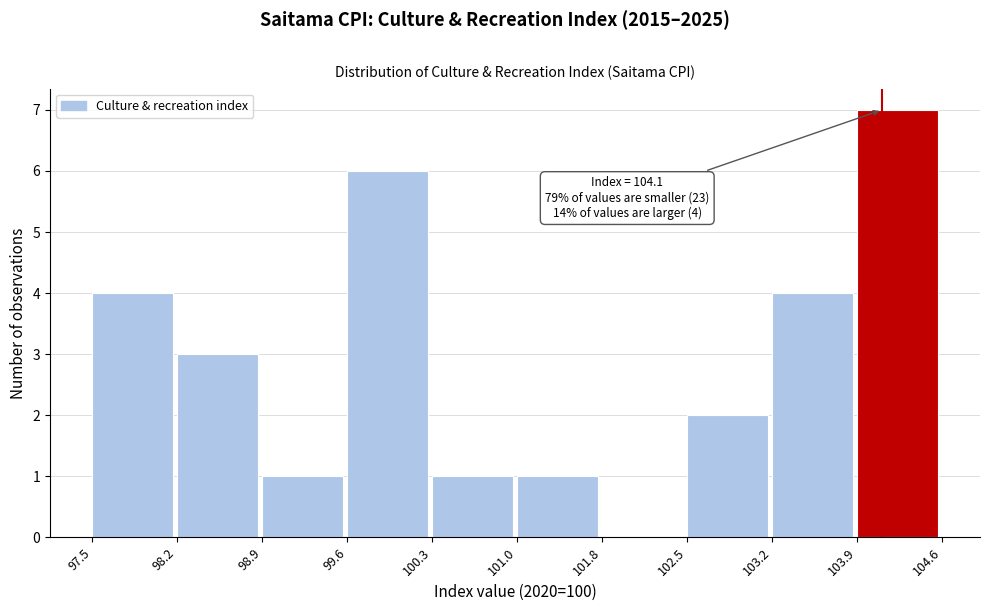

Over which range of the x-axis is the bar tallest?

103.9 to 104.6